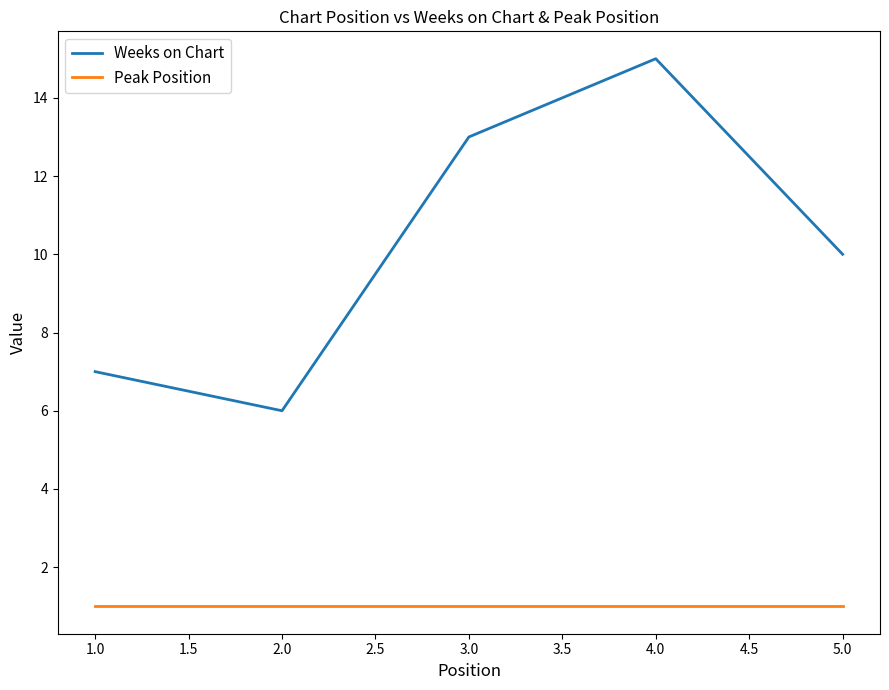

Is this an area chart (filled region under the line)?

No